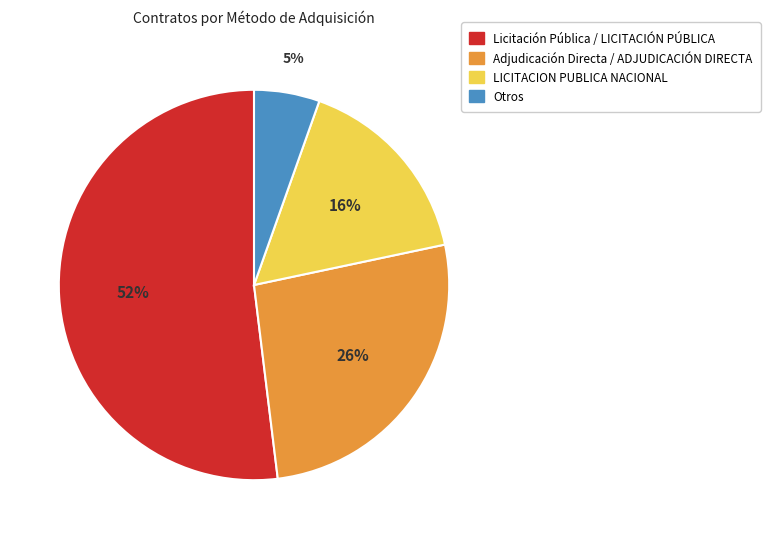

To the nearest percent, what is the average slice percentage?

25%